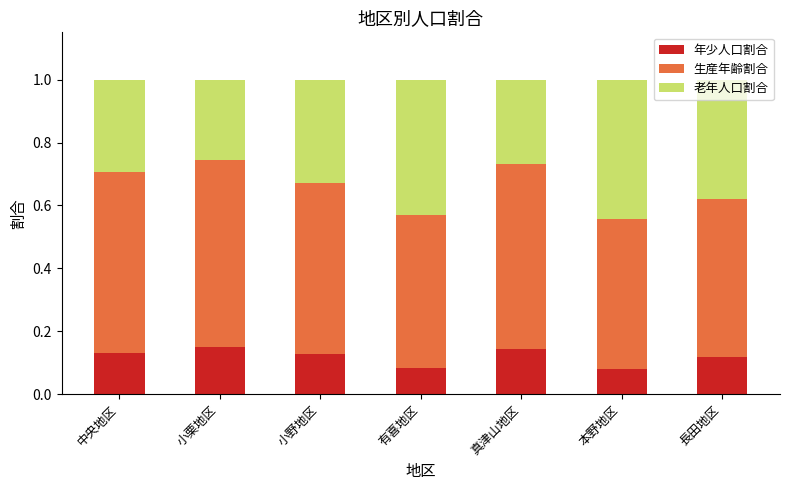

Does the chart contain stacked bars?

Yes